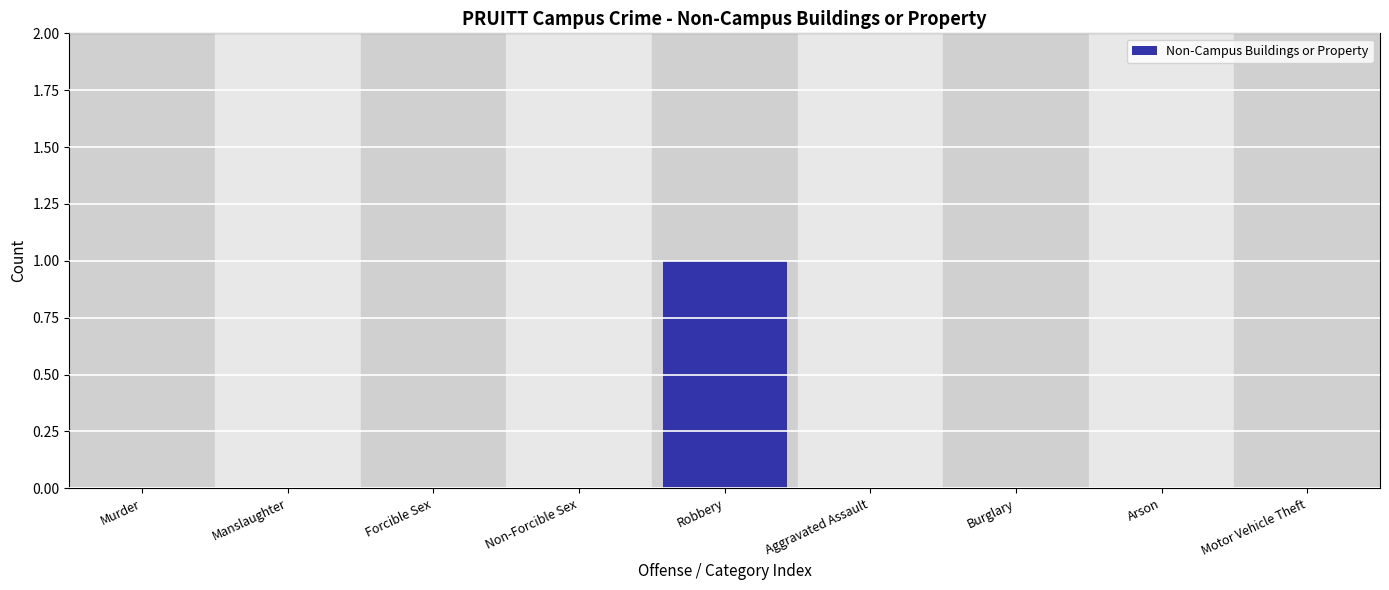

Reading left to right, what are all the values shown in this chart?

Murder=0	Manslaughter=0	Forcible Sex=0	Non-Forcible Sex=0	Robbery=1	Aggravated Assault=0	Burglary=0	Arson=0	Motor Vehicle Theft=0